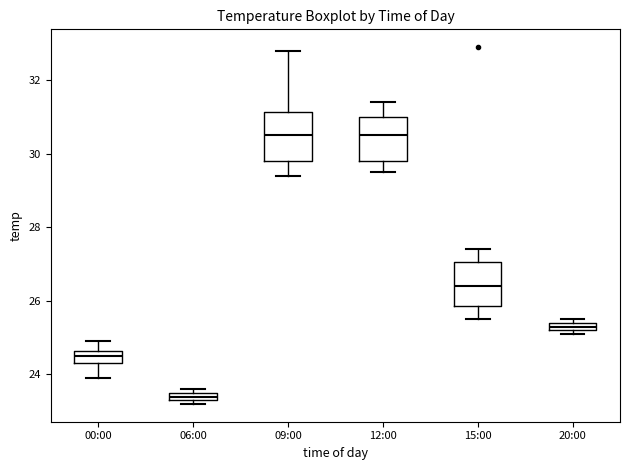

Which box has the lowest median line?

06:00